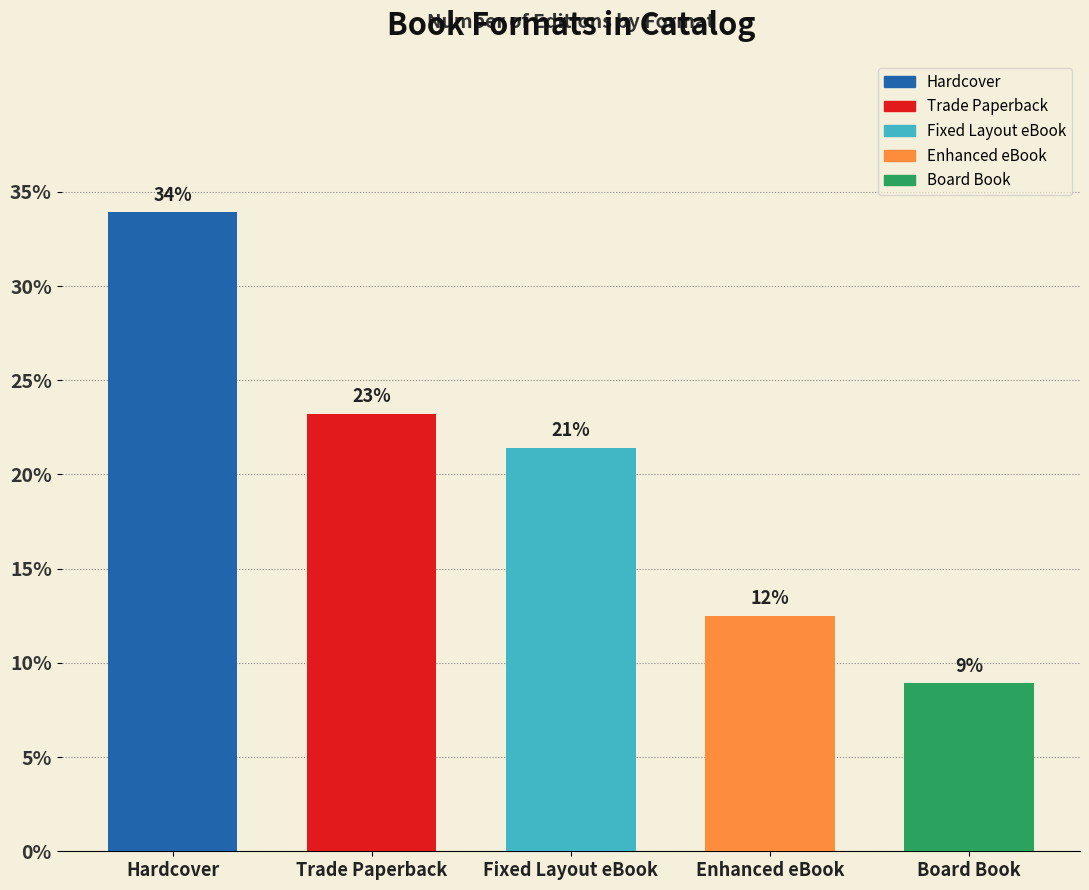

What is the minimum value shown in the chart?

8.9